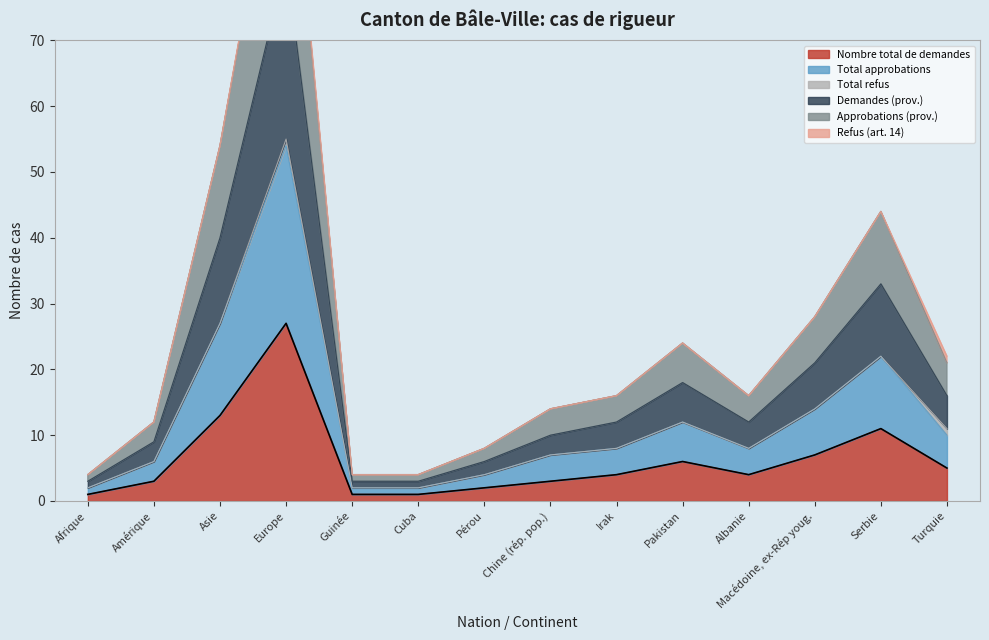

What is the difference between the Demandes (prov.) values at Turquie and Serbie?

6